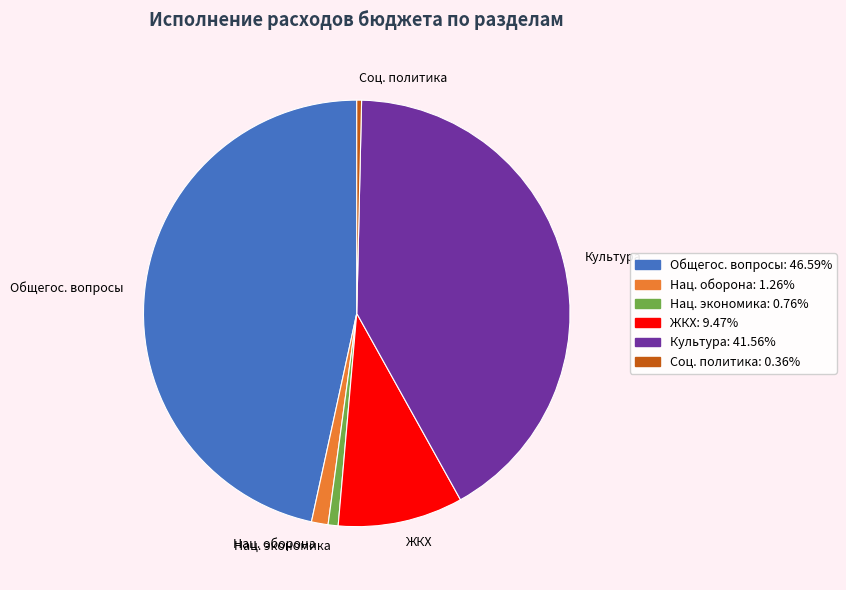

Combined, do Культура and Соц. политика account for over 50%?

No